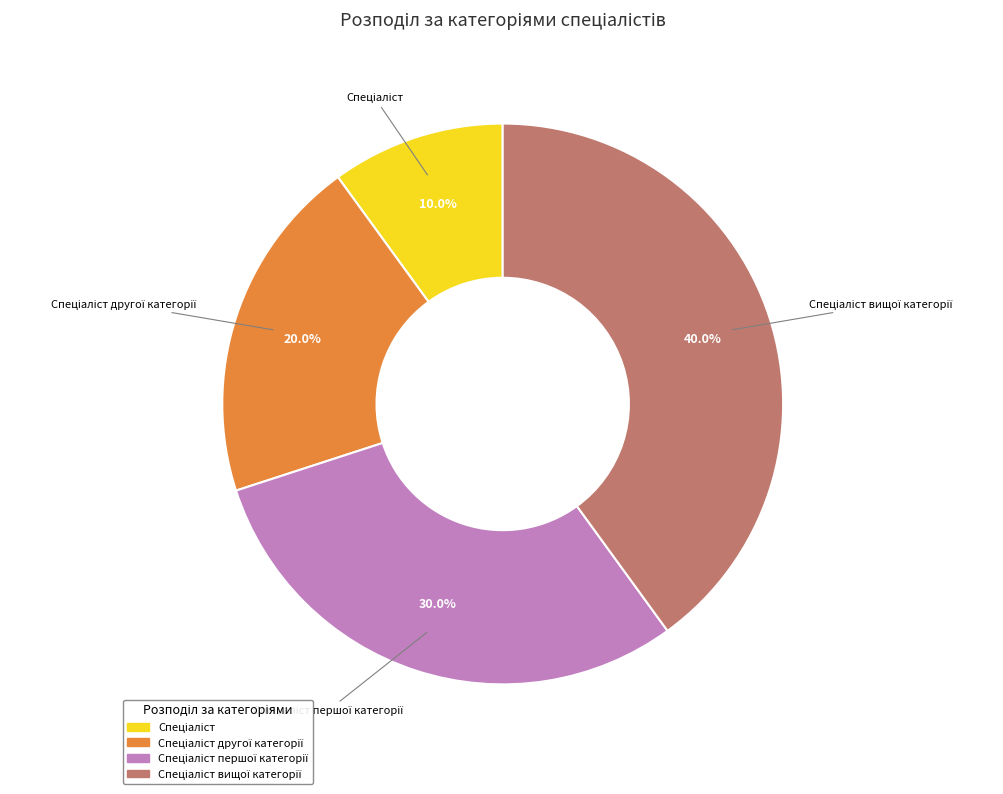

Is there a majority slice in this chart?

No